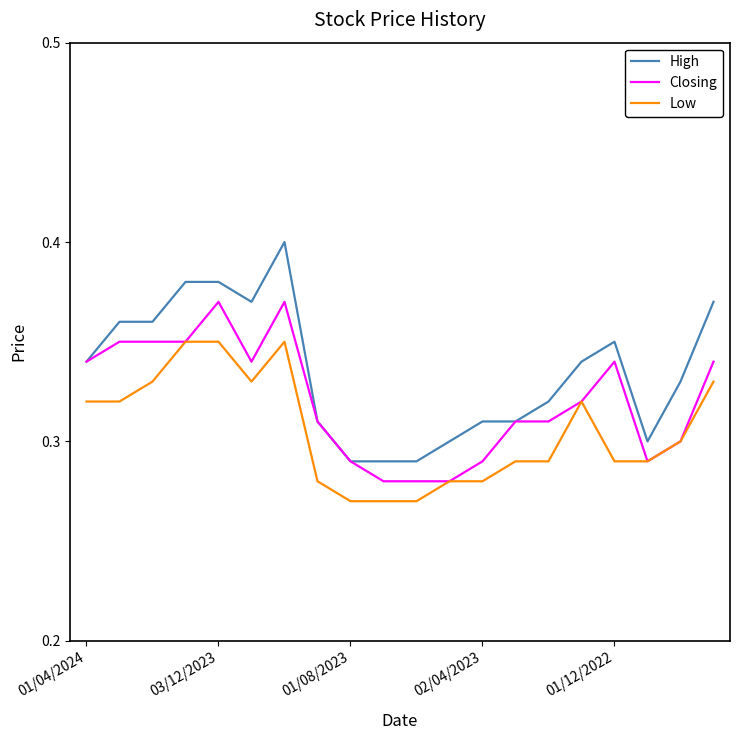

Which series has the largest total across all categories?

High